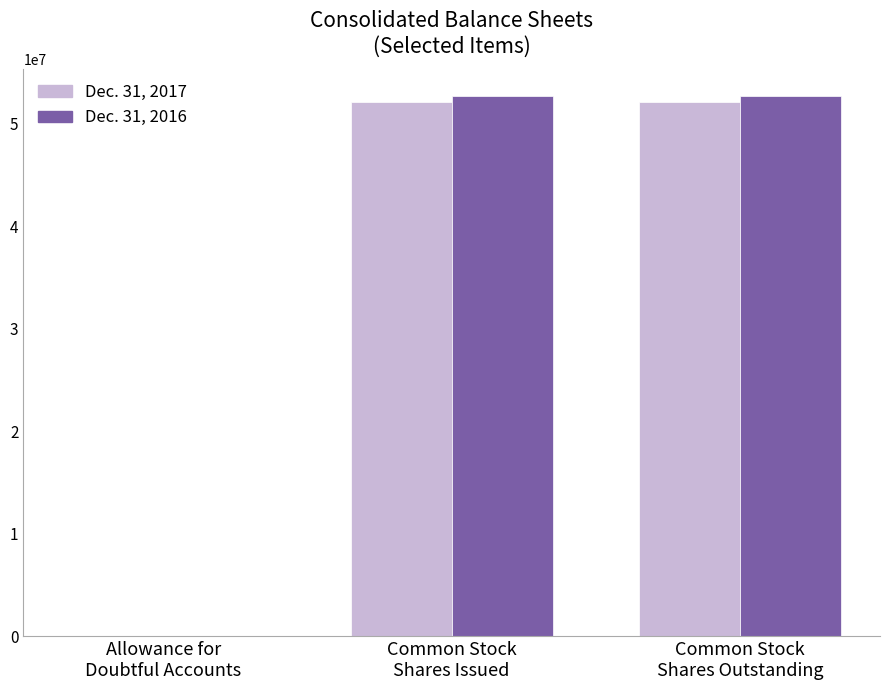

What is the greatest value displayed?

52716388